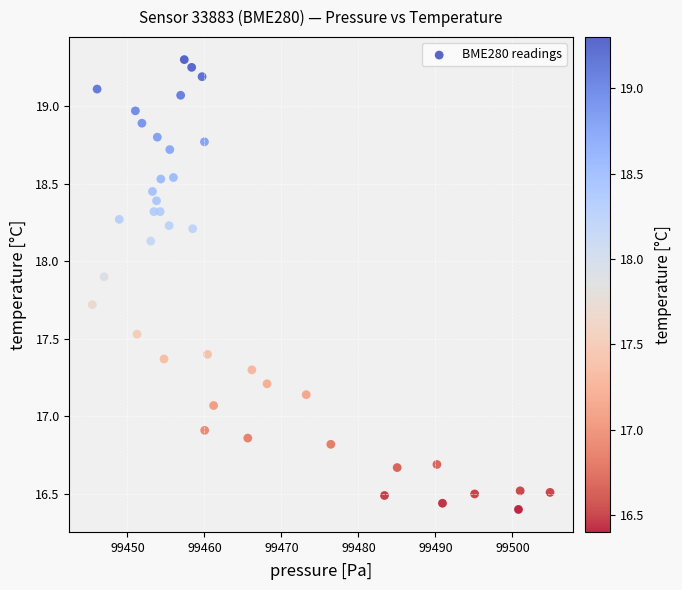

What is the range of X values (max minus min)?

59.4